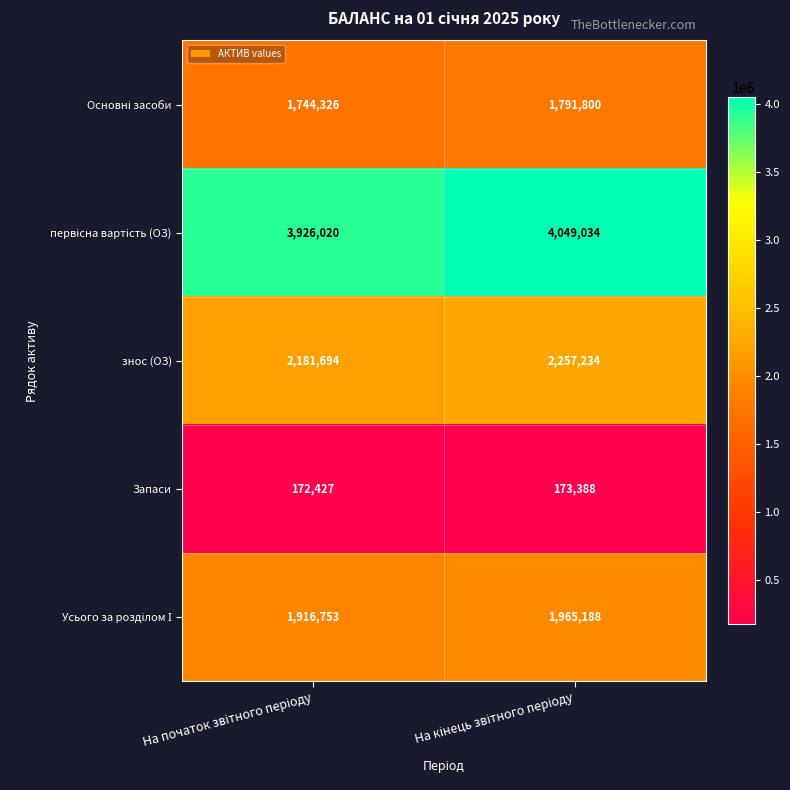

What is the maximum value shown in the chart?

4049034